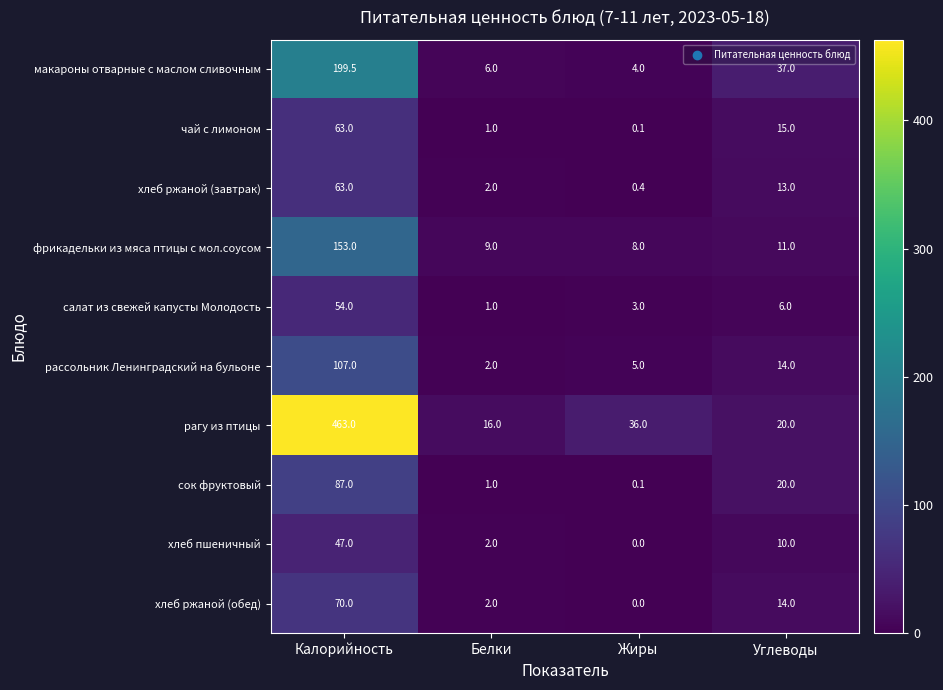

How many distinct data groups are displayed?

10